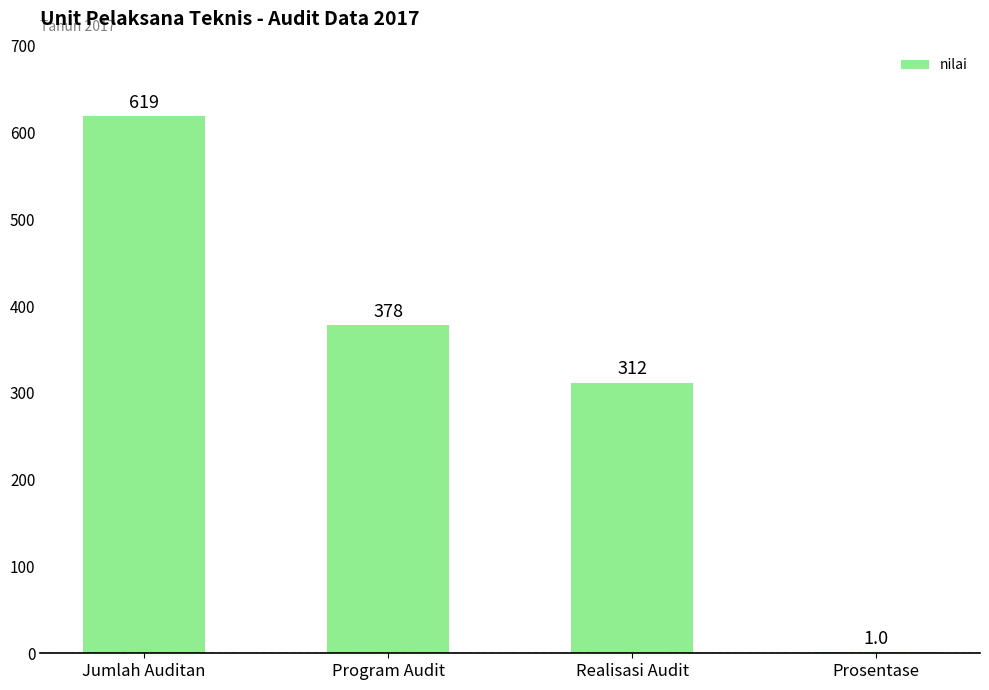

What is the sum of the values at Prosentase and Program Audit?

379